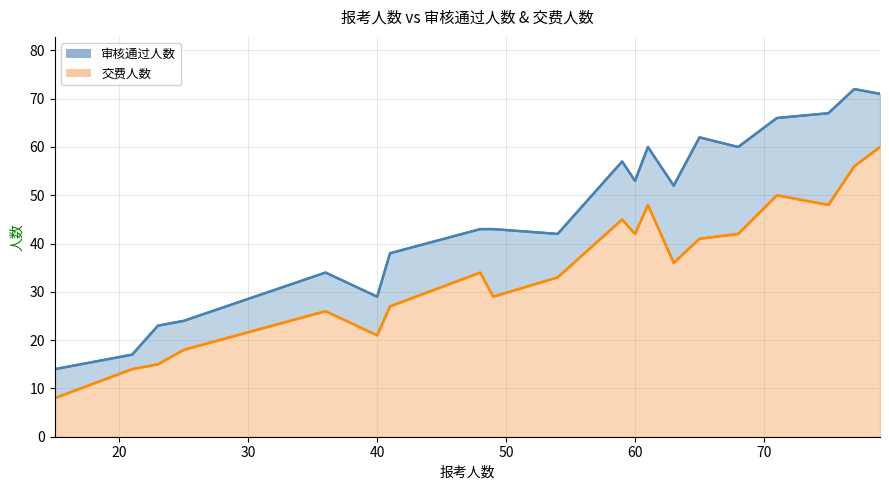

What are all the series names shown in the legend?

审核通过人数 (line), 交费人数 (line)